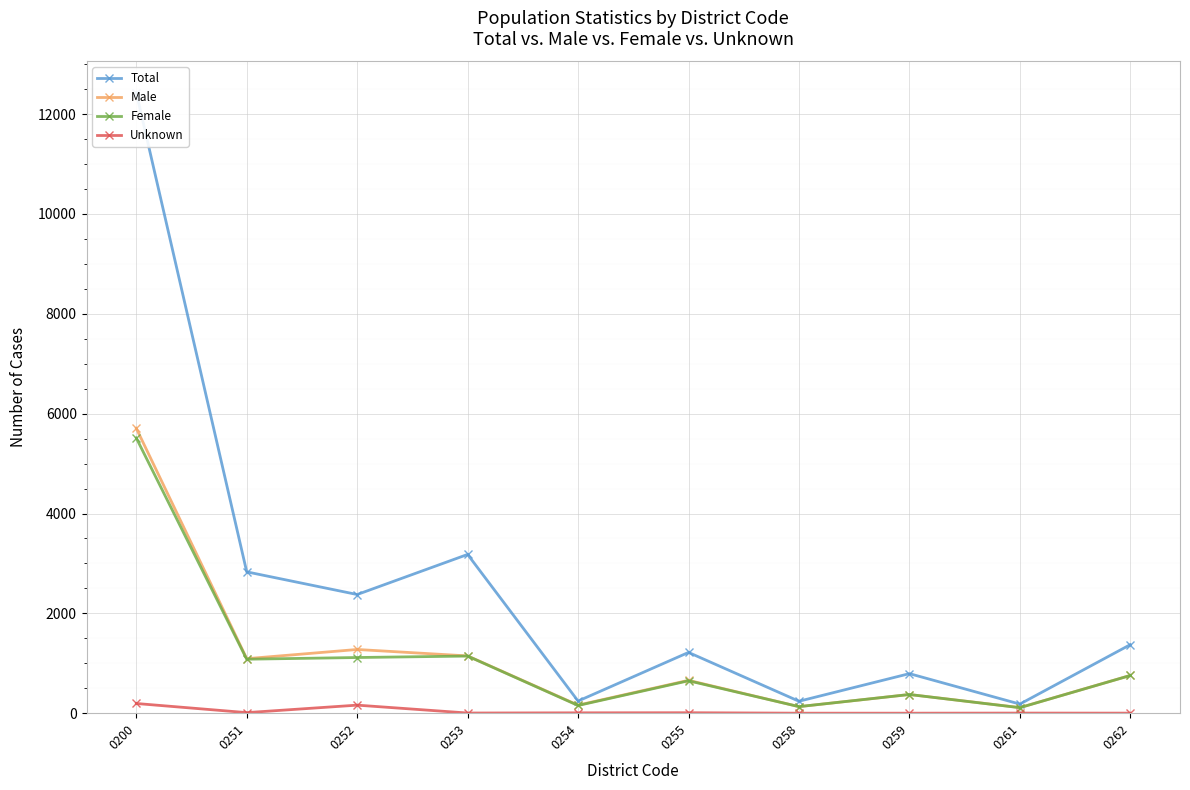

Which series has the largest total across all categories?

Total